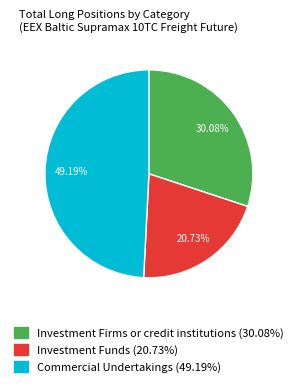

How many slices are in this pie chart?

3